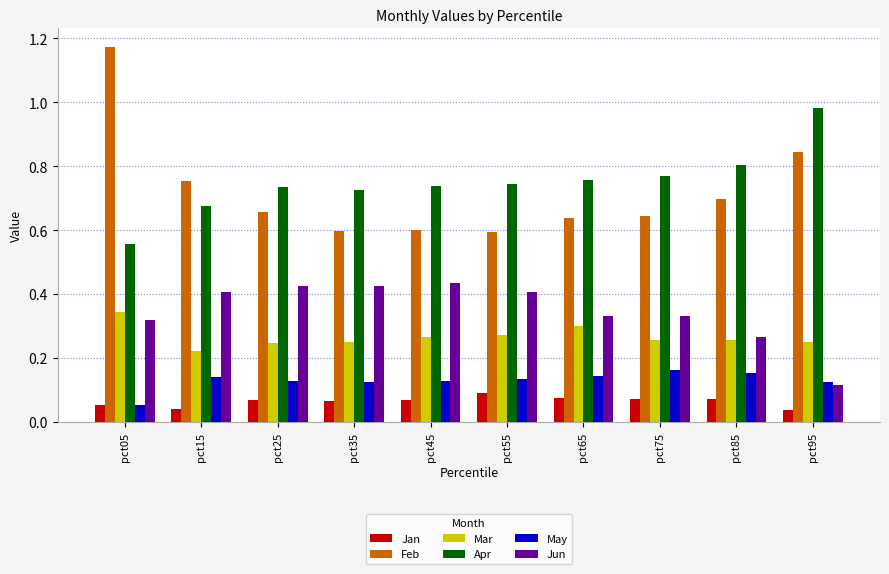

How many categories are shown in the chart?

10